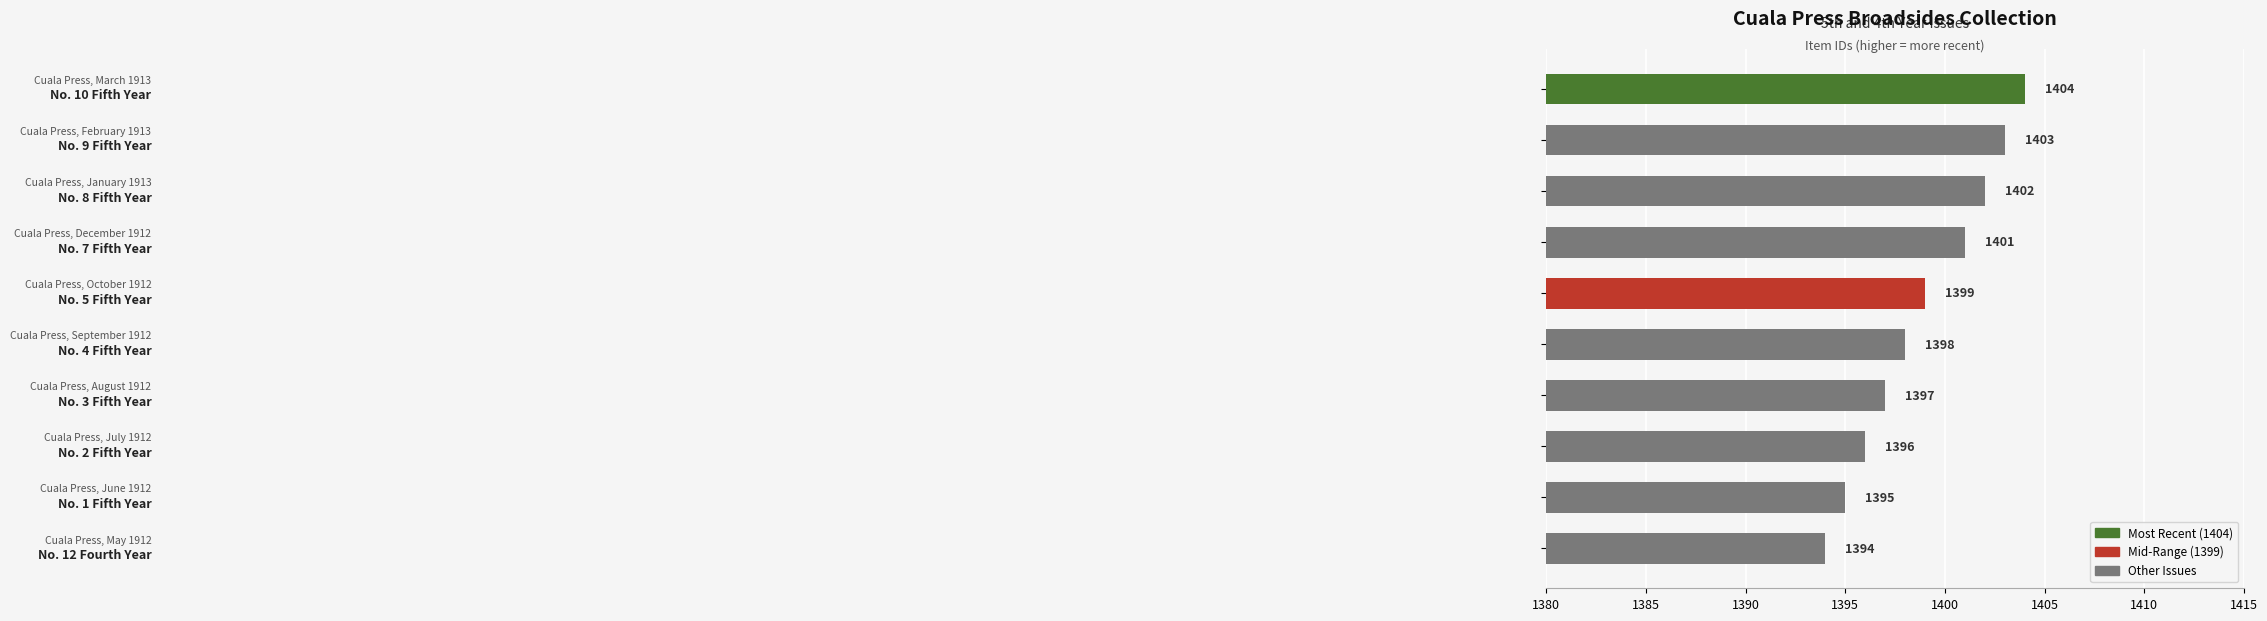

Reading top to bottom, what are all the values shown in this chart?

1404	1403	1402	1401	1399	1398	1397	1396	1395	1394